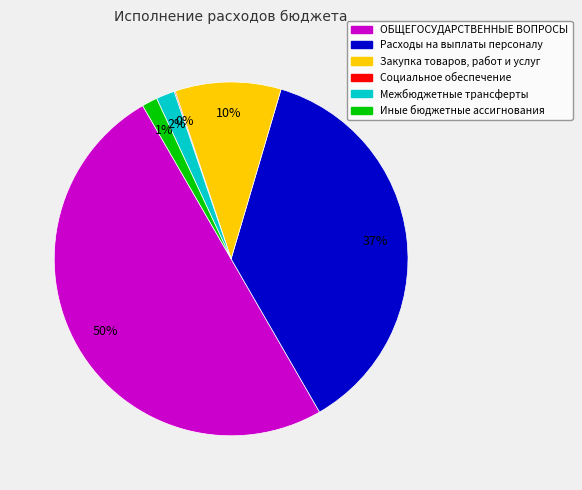

To the nearest percent, what is the average slice percentage?

17%